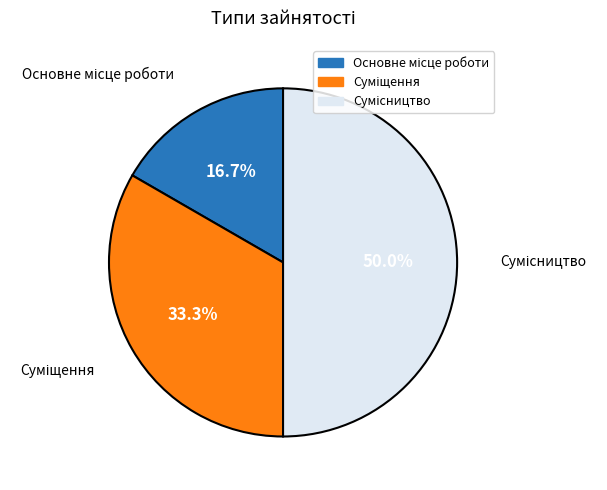

Which slice is the largest?

Сумісництво